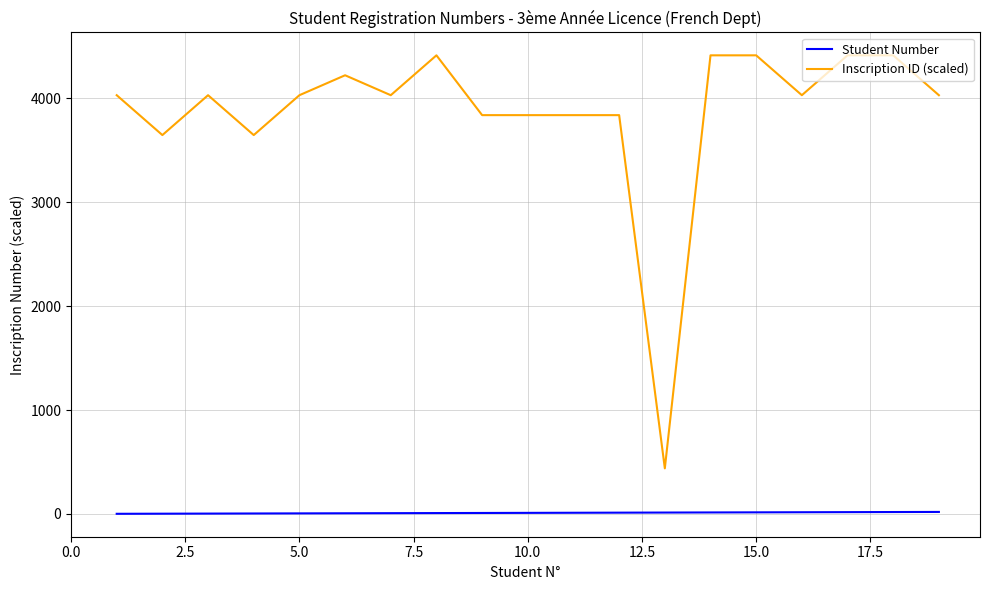

Which series has the widest spread of values?

Inscription ID (scaled)